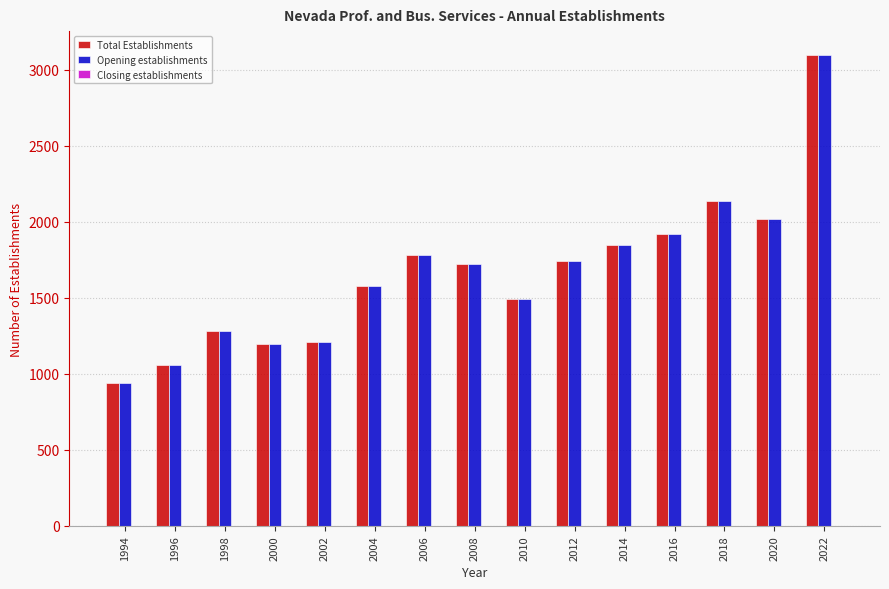

Is the value of Opening establishments at 2016 greater than the value of Total Establishments at 2006?

Yes